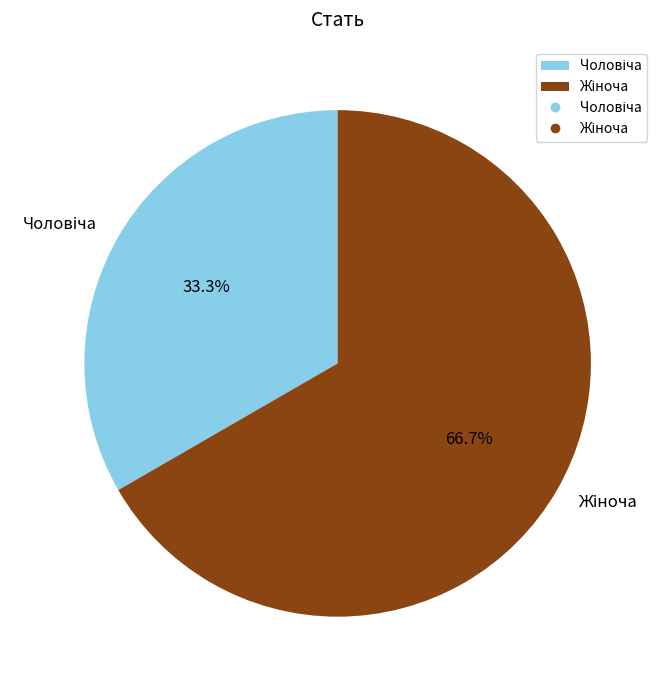

Is there any slice that represents more than half of the pie?

Yes